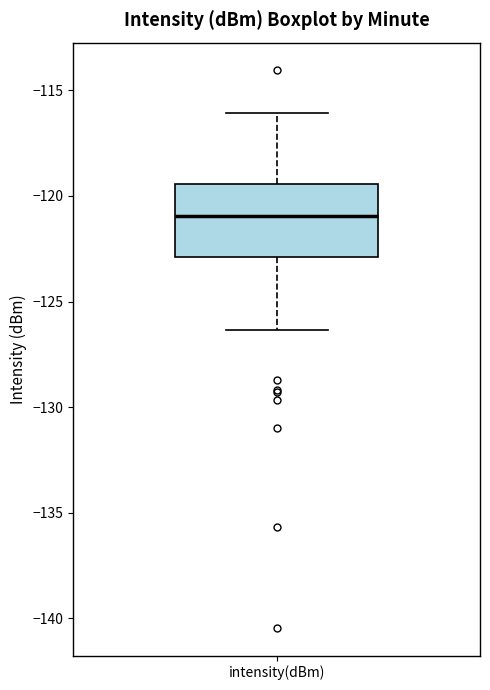

Where does the lower whisker of the box for intensity(dBm) end on the y-axis? The values are not printed on the chart, so give them approximately, as read against the axis.

-126.5